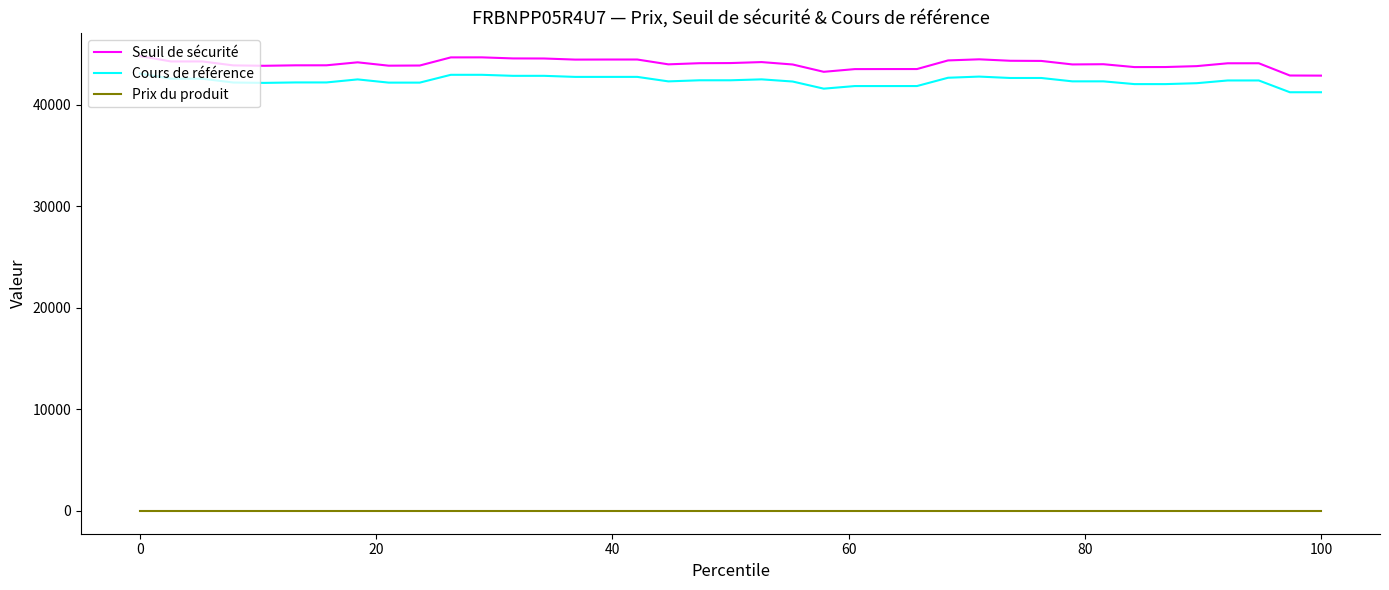

What is the maximum value shown in the chart?

44809.5